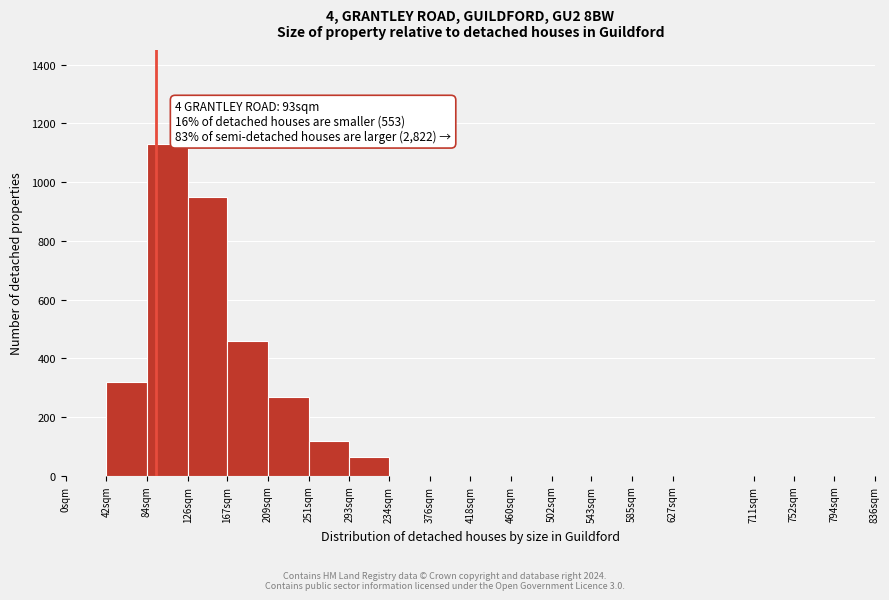

Reading right to left, list all the values displayed in this chart.

794sqm=0	752sqm=0	711sqm=0	627sqm=0	585sqm=0	543sqm=0	502sqm=0	460sqm=0	418sqm=0	376sqm=0	234sqm=0	293sqm=65	251sqm=120	209sqm=270	167sqm=460	126sqm=950	84sqm=1130	42sqm=320	0sqm=0